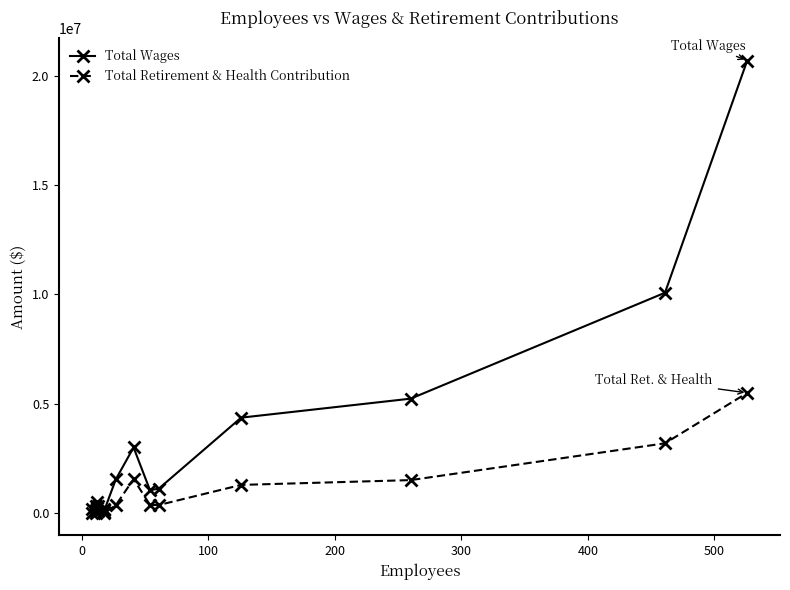

Which has a higher value, 0 or 300?

300